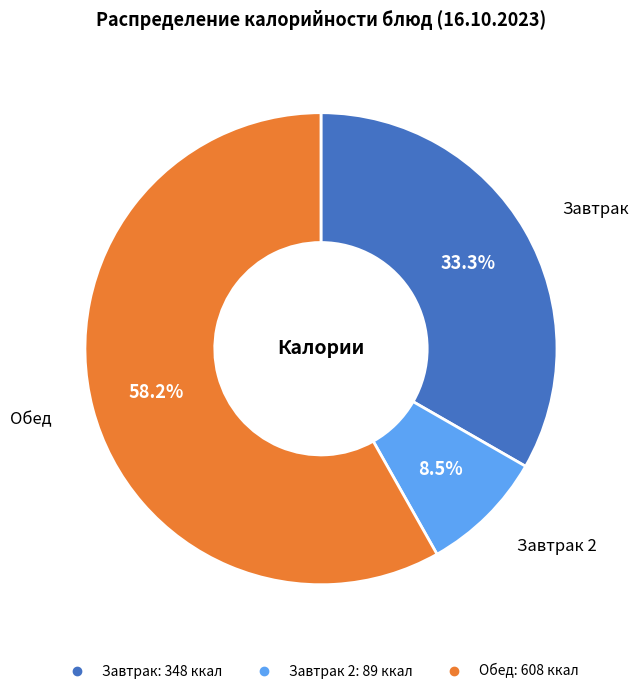

Is there a majority slice in this chart?

Yes